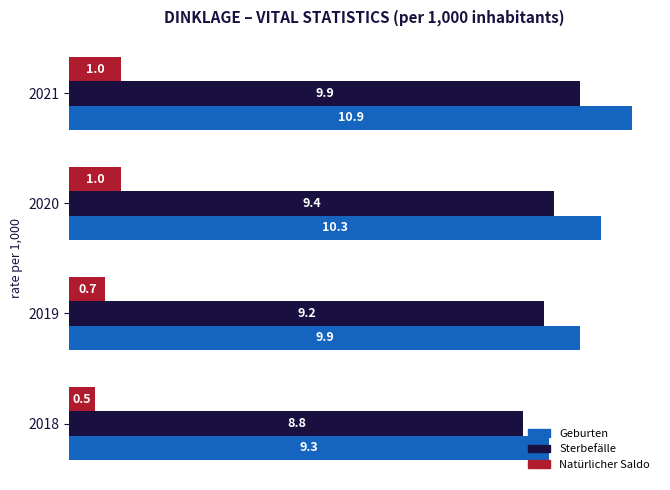

What is the maximum value for Sterbefälle?

9.9